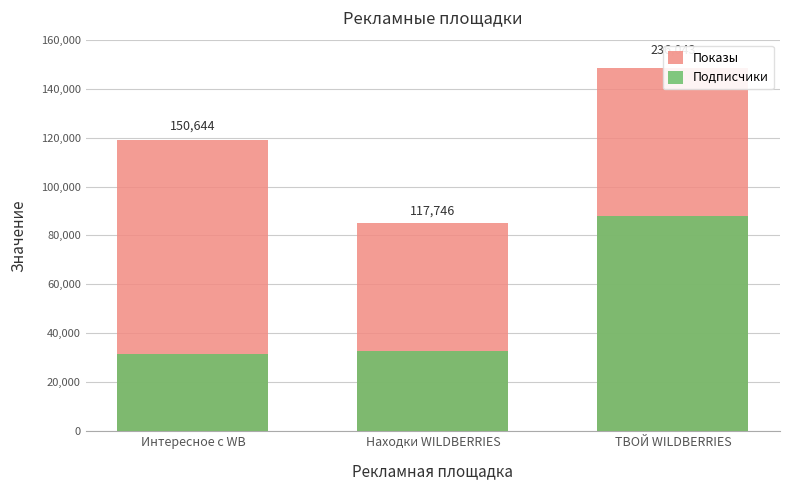

What is the difference between the maximum and minimum values in the Показы series?

63304